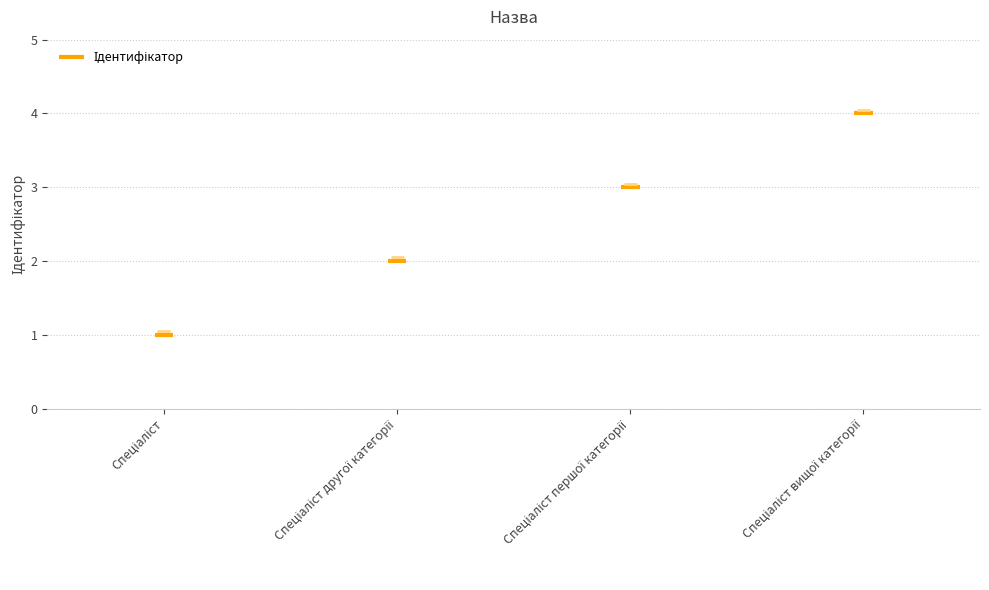

At which label is the value closest to 2?

Спеціаліст другої категорії